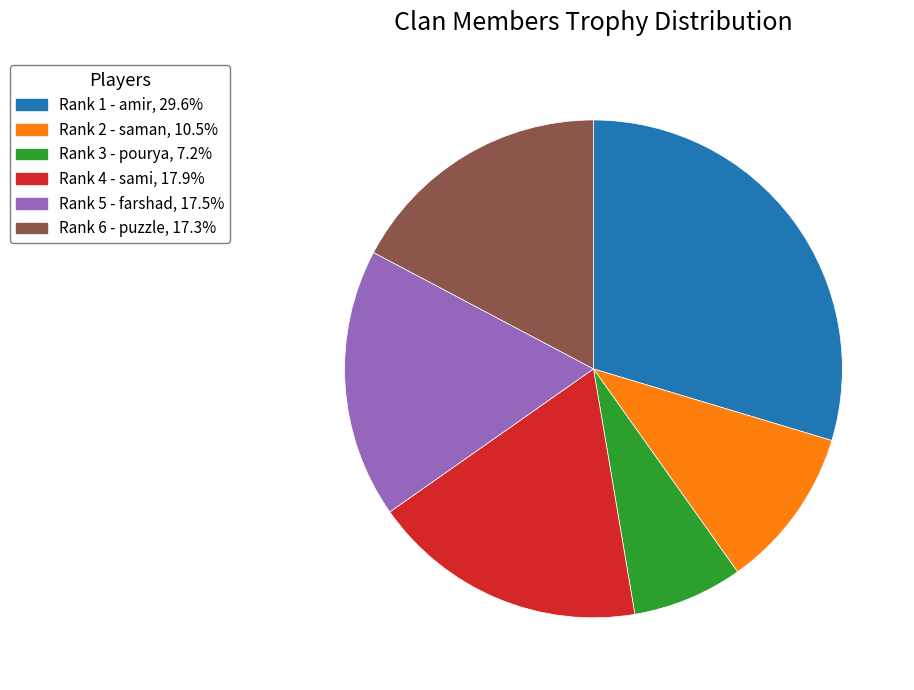

Combined, do Rank 5 - farshad, 17.5% and Rank 2 - saman, 10.5% account for over 50%?

No